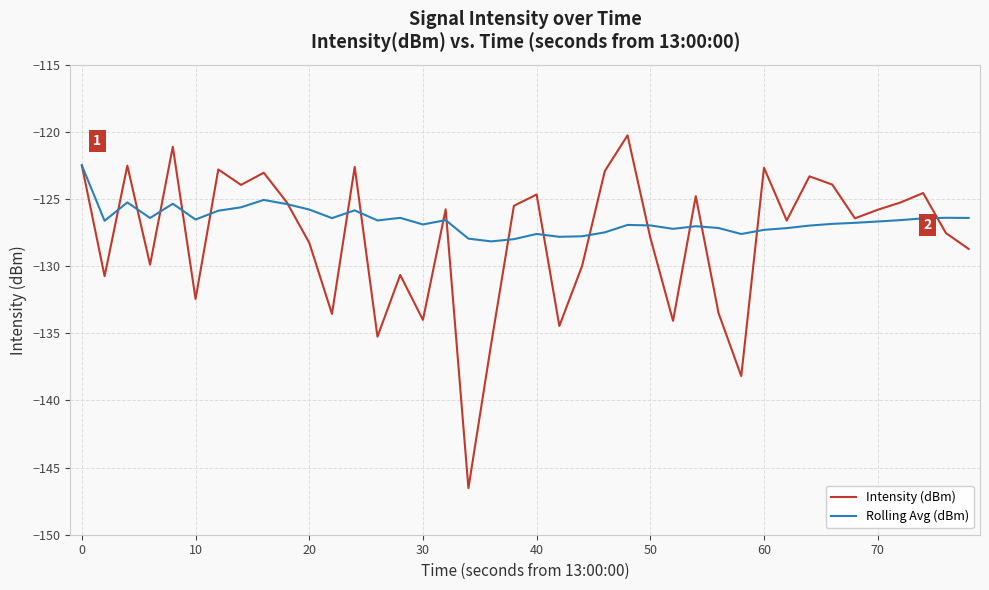

List the series in order of their peak value, lowest first.

Rolling Avg (dBm), Intensity (dBm)